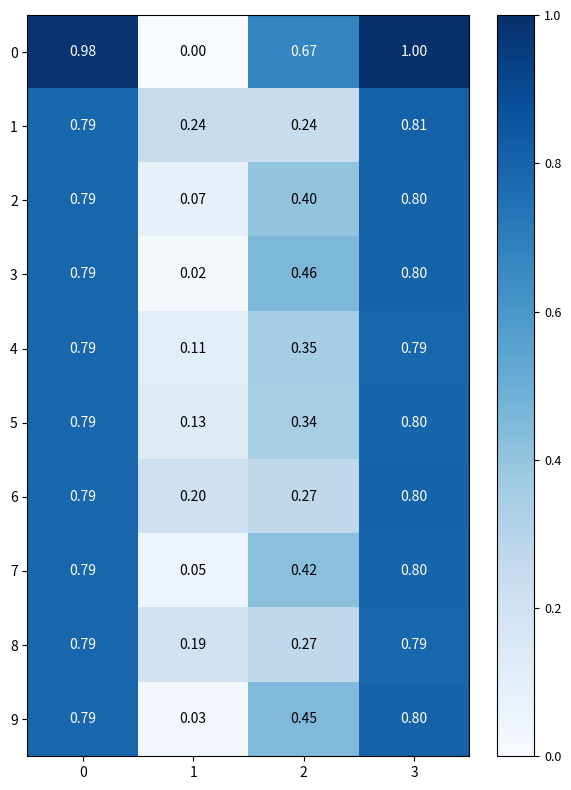

Is the value of 2 at 3 greater than the value of 4 at 3?

Yes